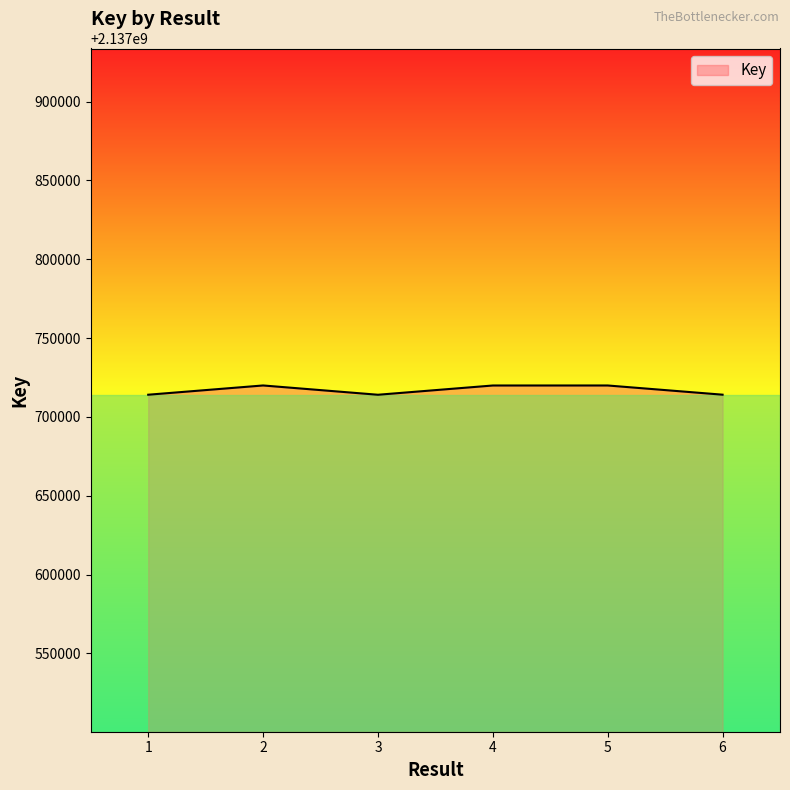

What is the minimum value shown in the chart?

2137714043